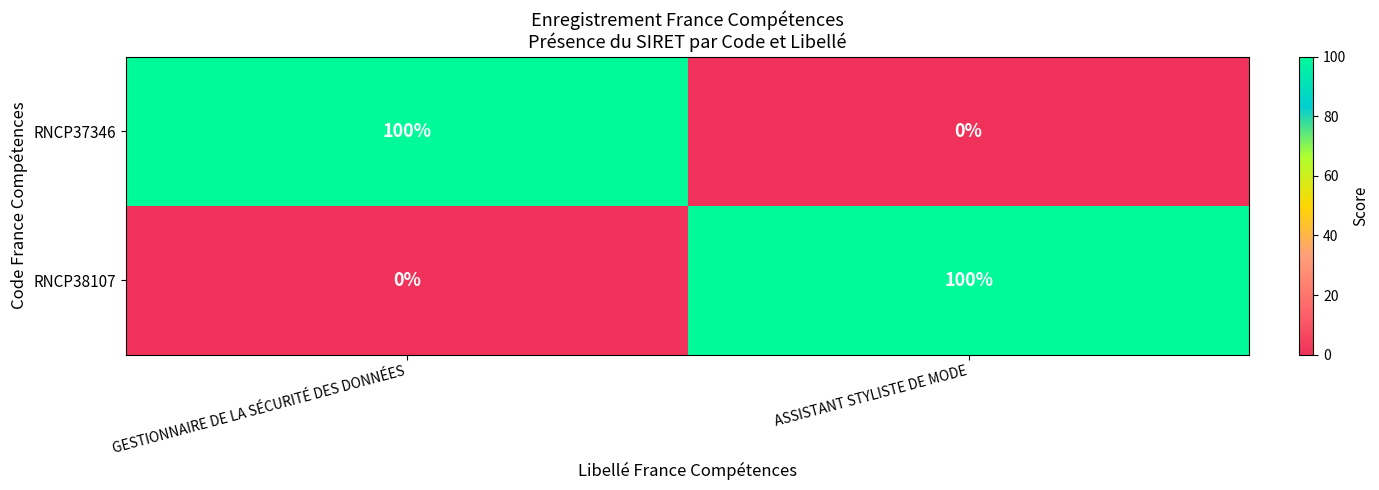

How many categories are shown in the chart?

2